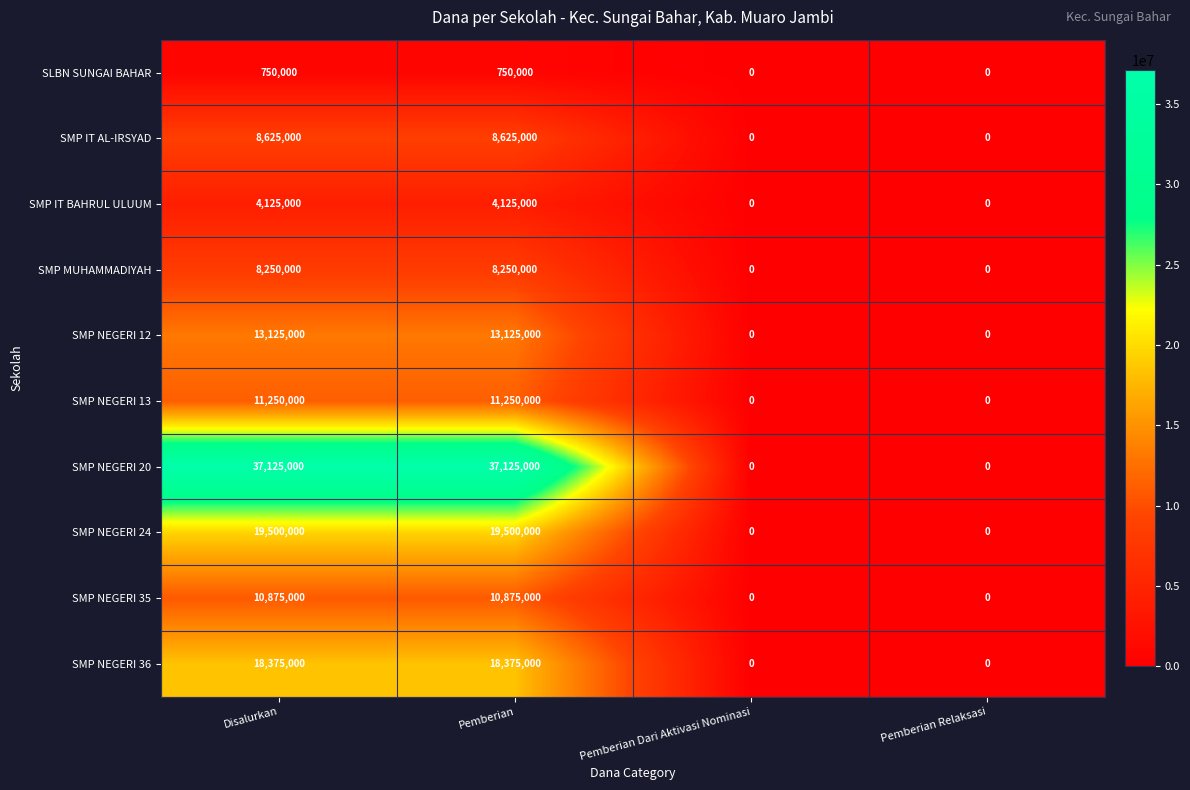

Which series has the largest range (max minus min)?

SMP NEGERI 20